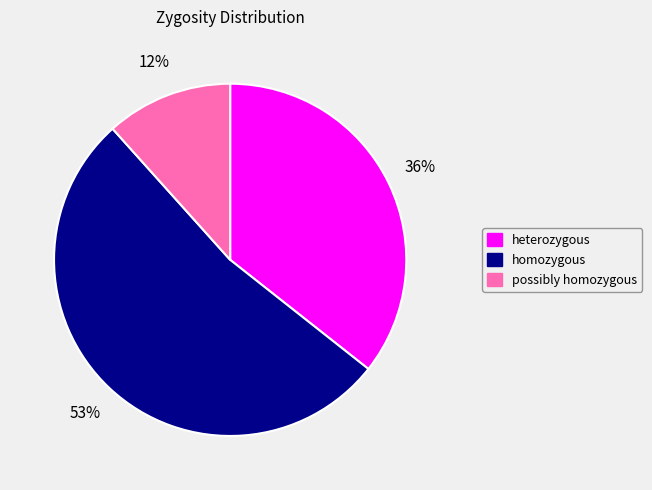

To the nearest percent, what is the average slice percentage?

33%